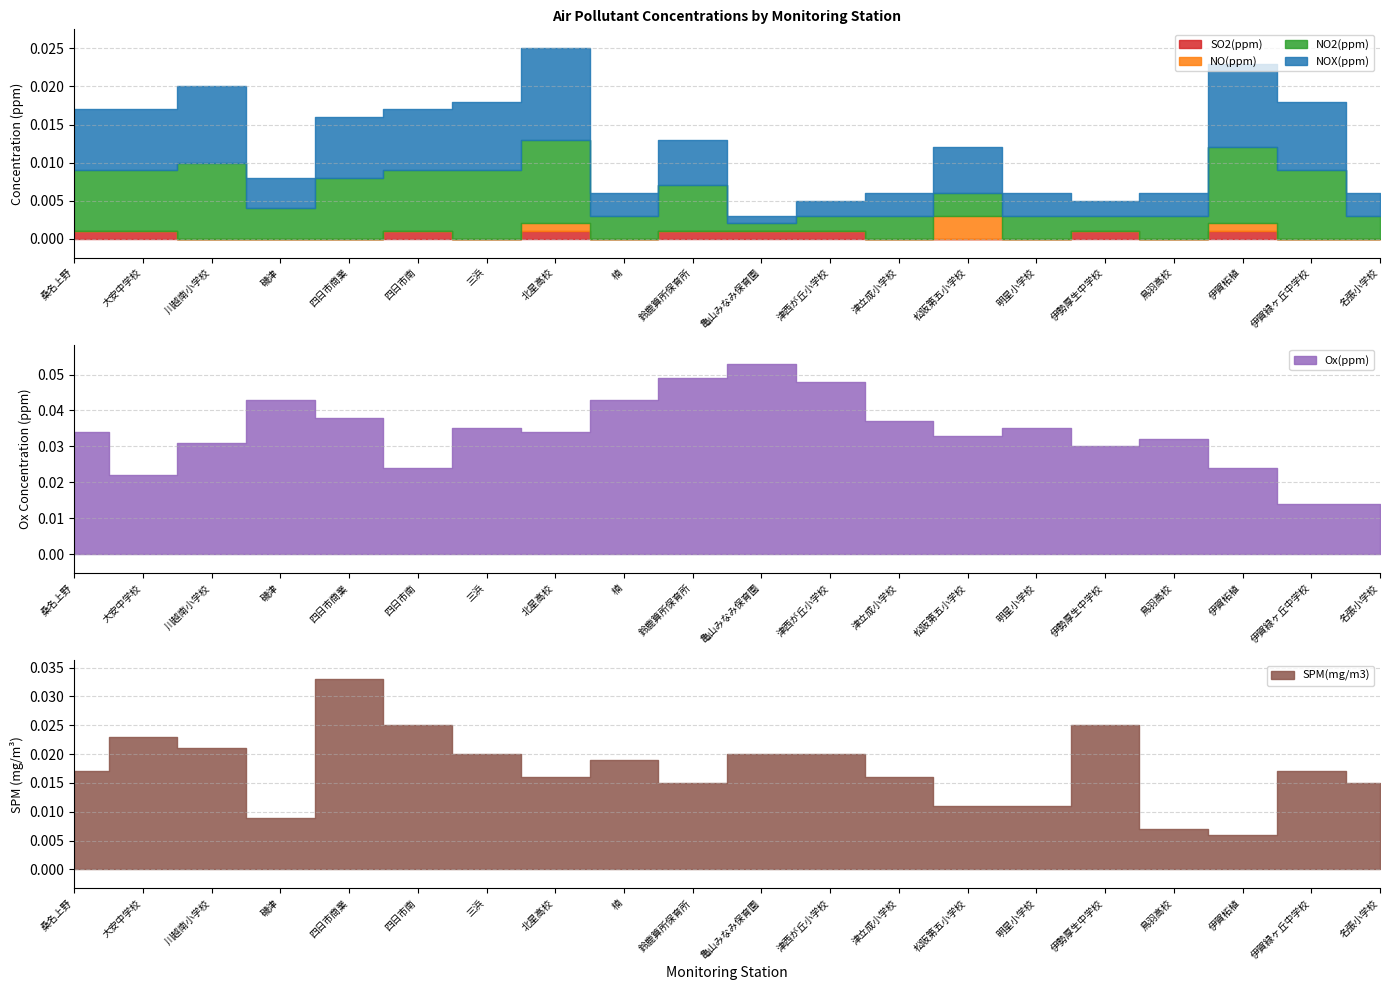

What is the sum of all NO2(ppm) values?

0.1